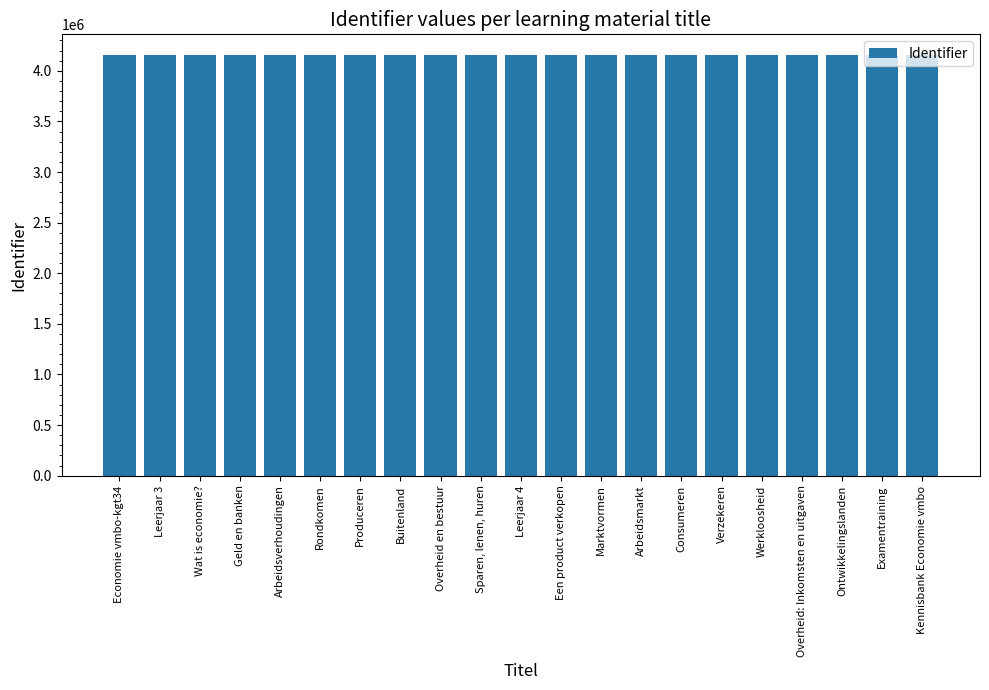

The chart shows a value of 4152238 at Werkloosheid. True or false?

True